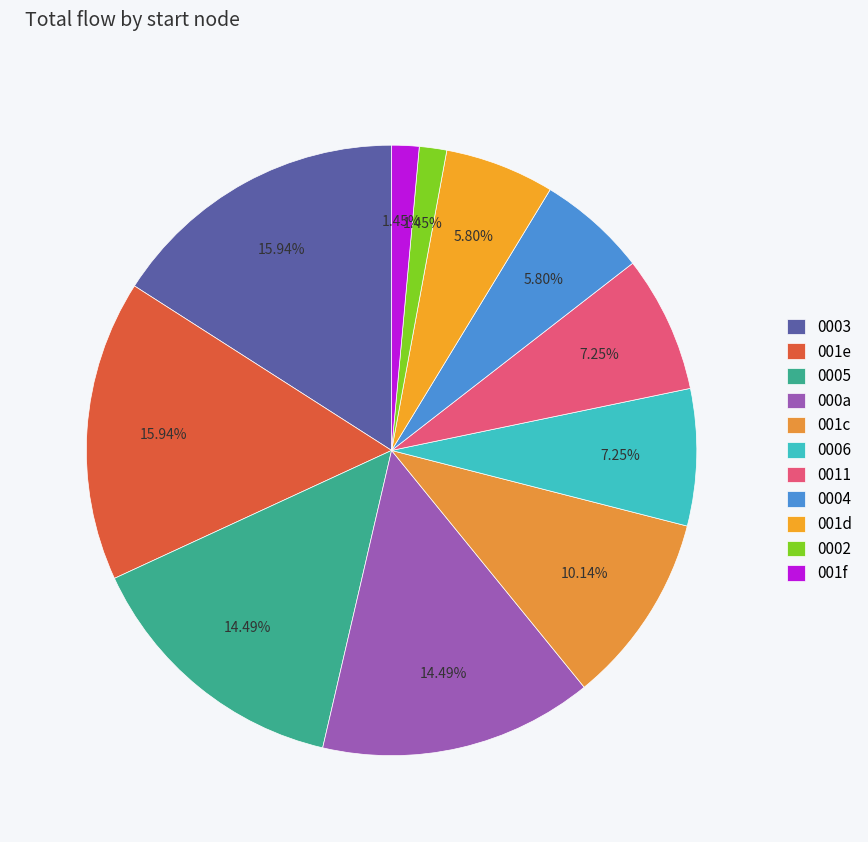

To the nearest percent, what is the difference between the largest and smallest slice percentages?

14%